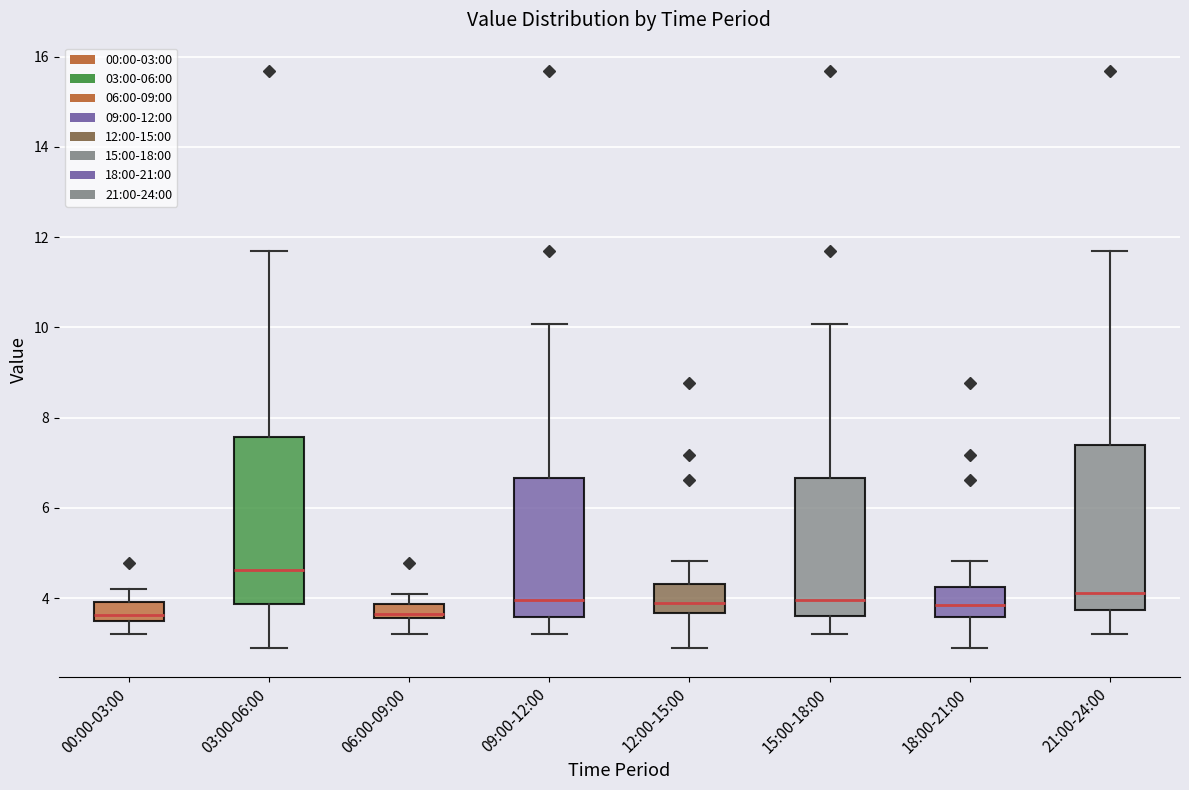

Where does the median line of the box for 18:00-21:00 sit on the y-axis? The values are not printed on the chart, so give them approximately, as read against the axis.

3.8